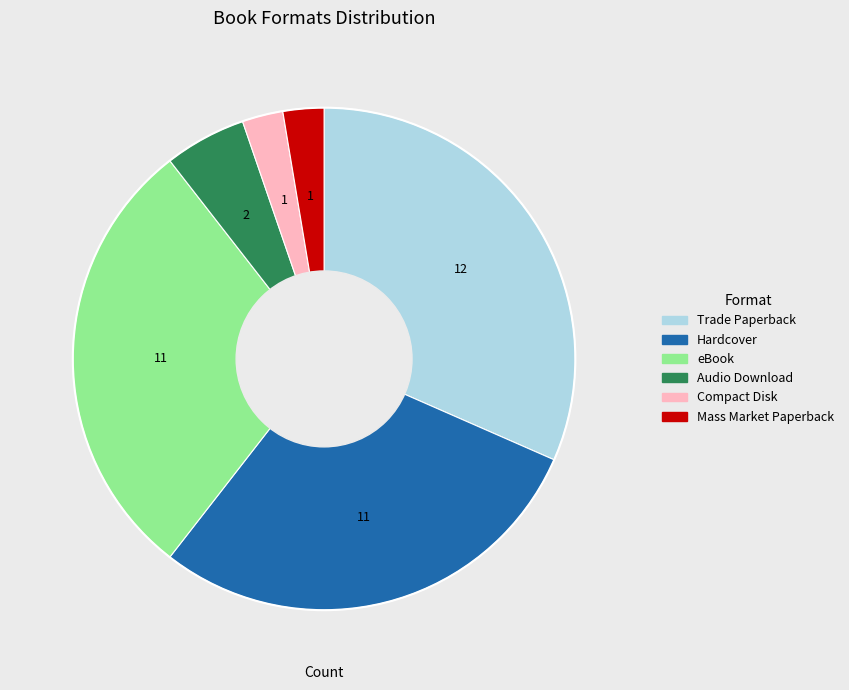

Count the number of slices in the pie.

6